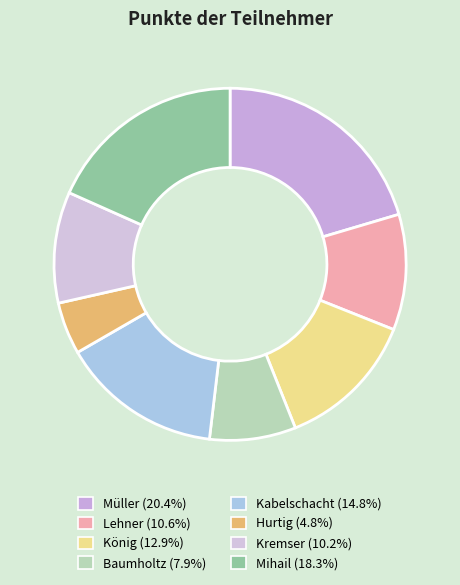

How many slices are in this pie chart?

8